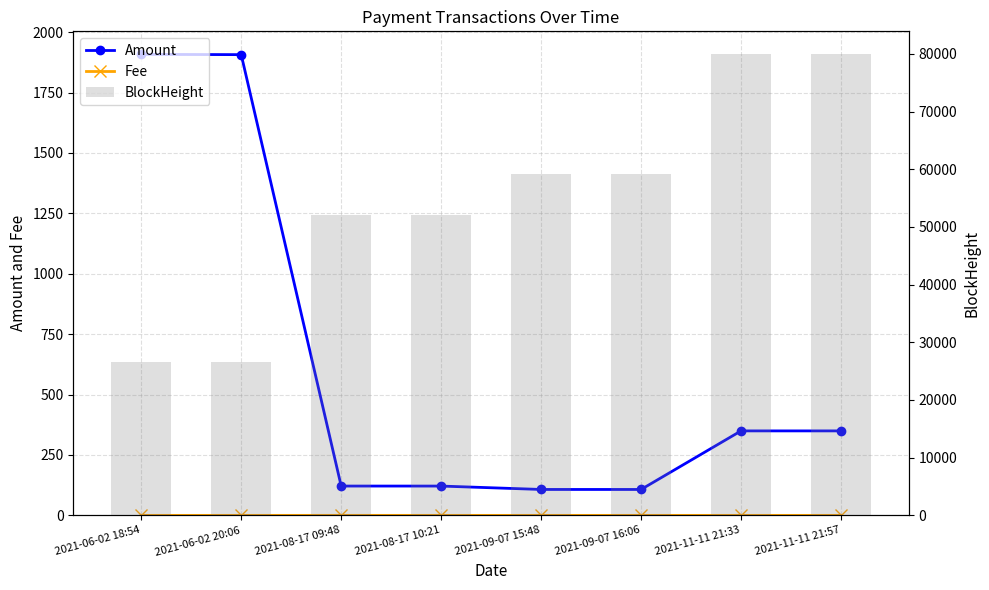

What position from the left is 2021-09-07 15:48?

5